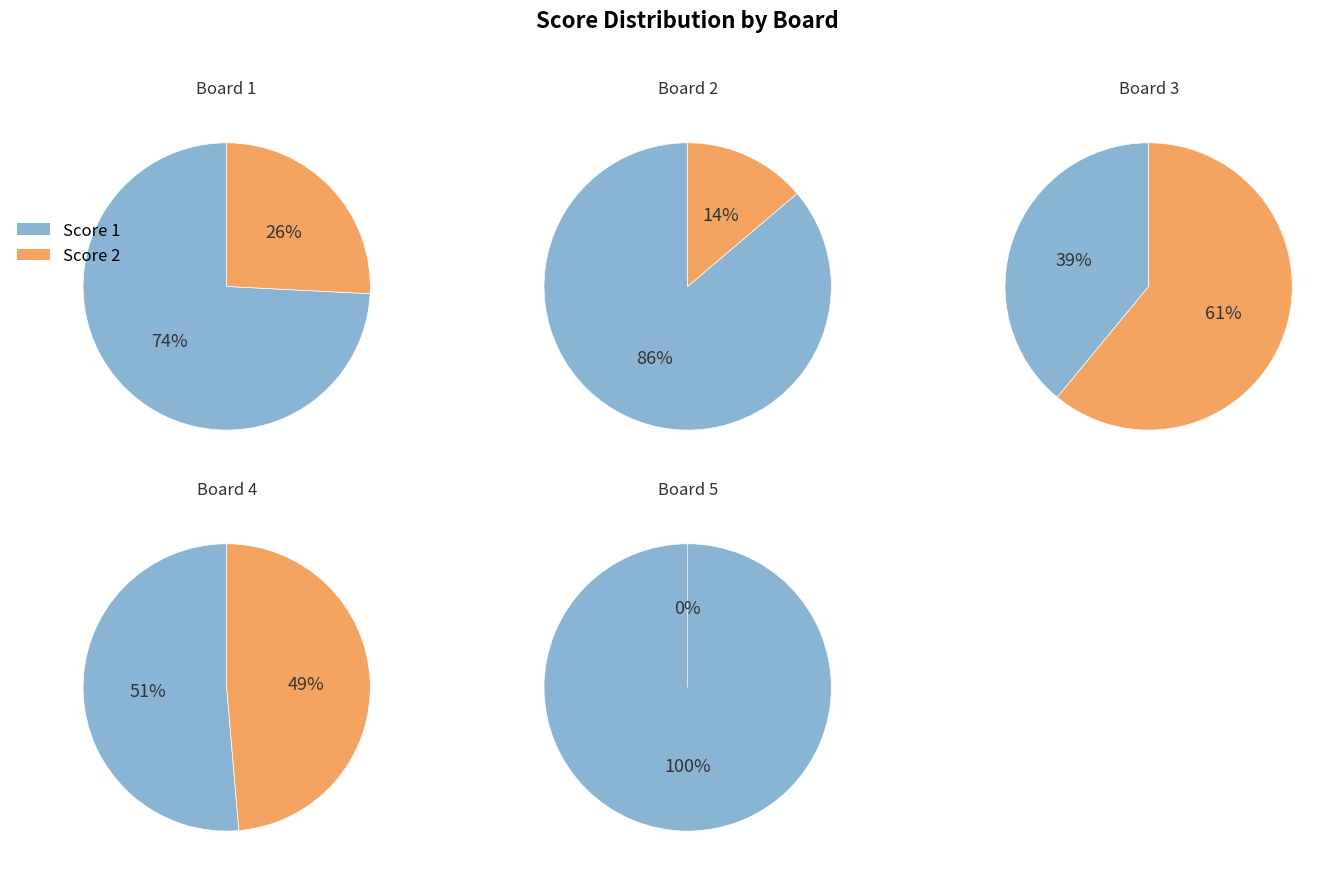

What portion of the pie excludes Board 4?

82.4%